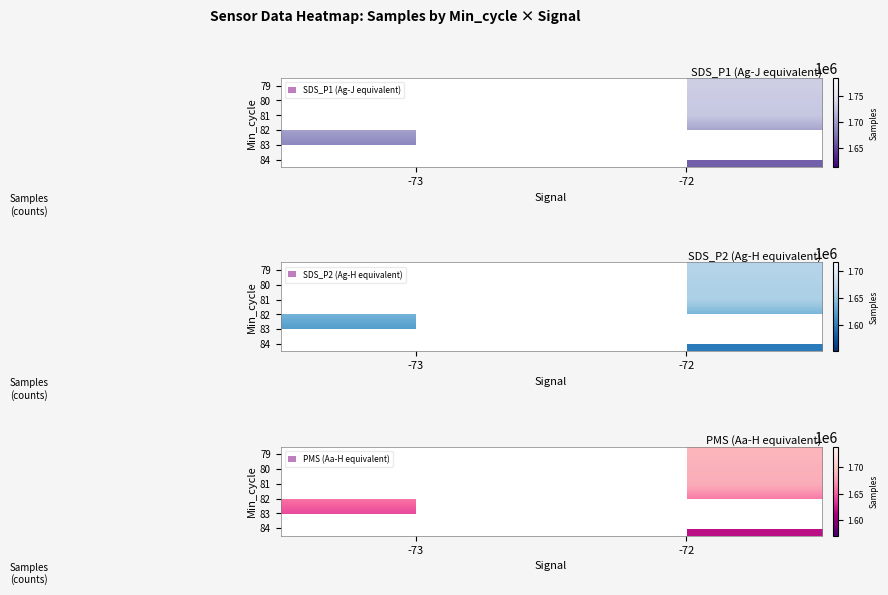

Between -73 and -72, which is larger?

-72